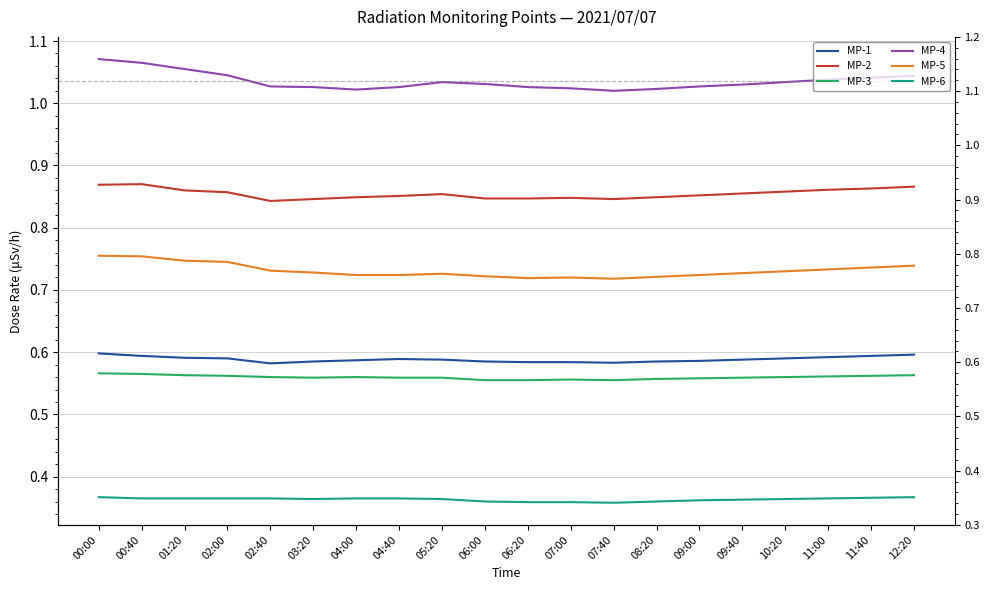

Reading right to left, what are all the values shown in this chart?

MP-1: 12:20=0.6	11:40=0.6	11:00=0.6	10:20=0.6	09:40=0.6	09:00=0.6	08:20=0.6	07:40=0.6	07:00=0.6	06:20=0.6	06:00=0.6	05:20=0.6	04:40=0.6	04:00=0.6	03:20=0.6	02:40=0.6	02:00=0.6	01:20=0.6	00:40=0.6	00:00=0.6
MP-2: 12:20=0.9	11:40=0.9	11:00=0.9	10:20=0.9	09:40=0.9	09:00=0.9	08:20=0.8	07:40=0.8	07:00=0.8	06:20=0.8	06:00=0.8	05:20=0.9	04:40=0.9	04:00=0.8	03:20=0.8	02:40=0.8	02:00=0.9	01:20=0.9	00:40=0.9	00:00=0.9
MP-3: 12:20=0.6	11:40=0.6	11:00=0.6	10:20=0.6	09:40=0.6	09:00=0.6	08:20=0.6	07:40=0.6	07:00=0.6	06:20=0.6	06:00=0.6	05:20=0.6	04:40=0.6	04:00=0.6	03:20=0.6	02:40=0.6	02:00=0.6	01:20=0.6	00:40=0.6	00:00=0.6
MP-4: 12:20=1.0	11:40=1.0	11:00=1.0	10:20=1.0	09:40=1.0	09:00=1.0	08:20=1.0	07:40=1.0	07:00=1.0	06:20=1.0	06:00=1.0	05:20=1.0	04:40=1.0	04:00=1.0	03:20=1.0	02:40=1.0	02:00=1.0	01:20=1.1	00:40=1.1	00:00=1.1
MP-5: 12:20=0.7	11:40=0.7	11:00=0.7	10:20=0.7	09:40=0.7	09:00=0.7	08:20=0.7	07:40=0.7	07:00=0.7	06:20=0.7	06:00=0.7	05:20=0.7	04:40=0.7	04:00=0.7	03:20=0.7	02:40=0.7	02:00=0.7	01:20=0.7	00:40=0.8	00:00=0.8
MP-6: 12:20=0.4	11:40=0.4	11:00=0.4	10:20=0.4	09:40=0.4	09:00=0.4	08:20=0.4	07:40=0.4	07:00=0.4	06:20=0.4	06:00=0.4	05:20=0.4	04:40=0.4	04:00=0.4	03:20=0.4	02:40=0.4	02:00=0.4	01:20=0.4	00:40=0.4	00:00=0.4